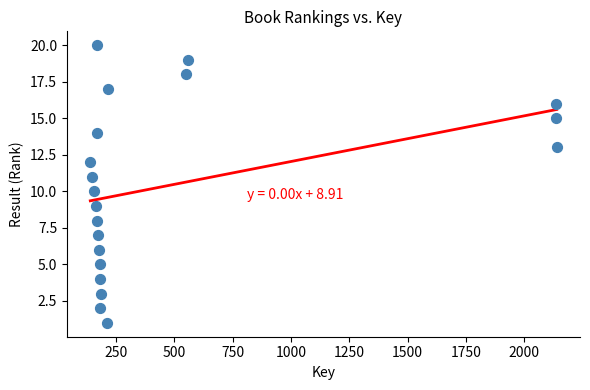

What is the range of Y values (max minus min)?

19